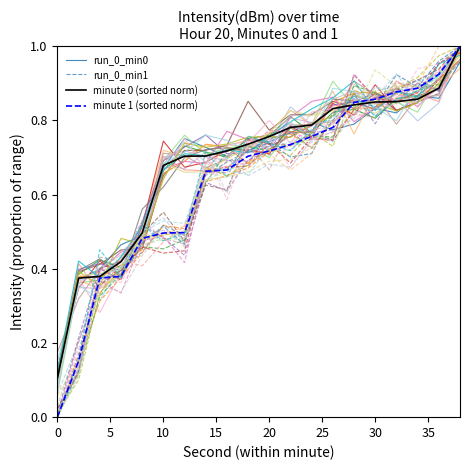

Is the value of minute 0 (sorted norm) at 16 greater than the value of run_0_min0 at 0?

Yes